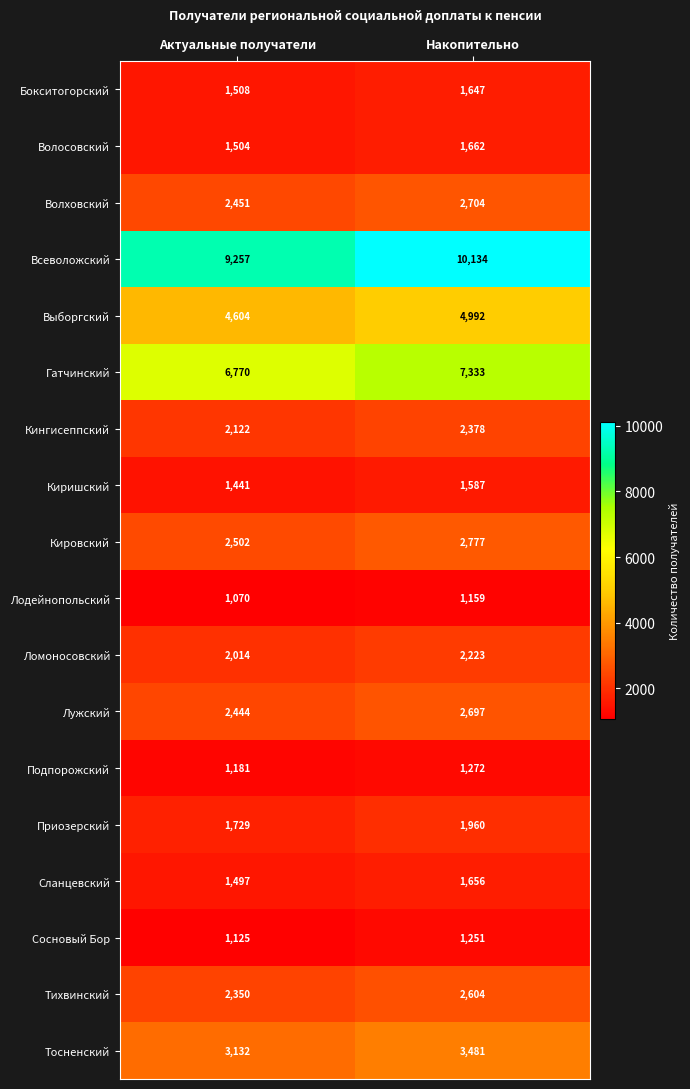

What is the difference between the maximum and minimum values in the Сосновый Бор series?

126